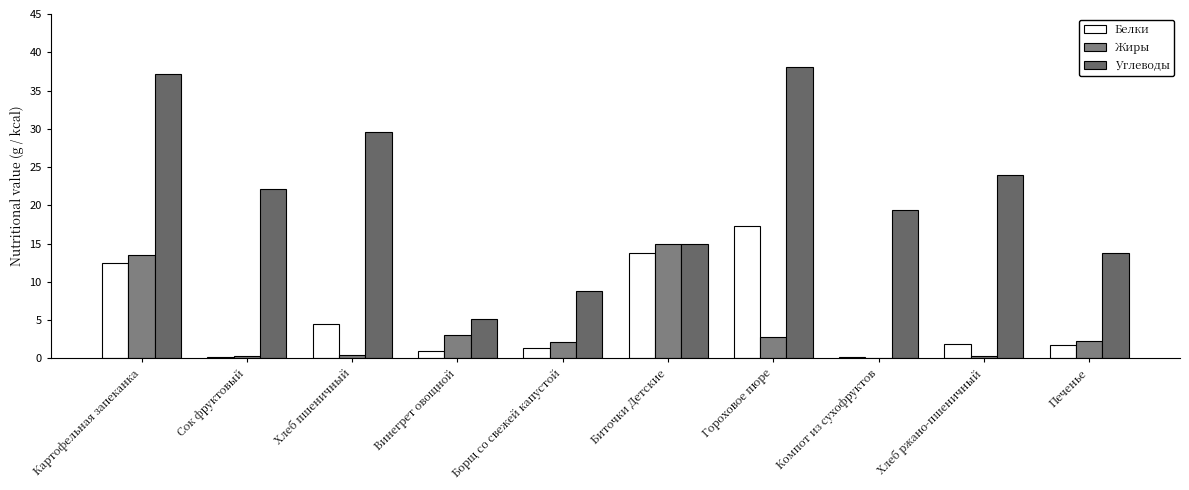

At how many categories does at least one series exceed 30?

2